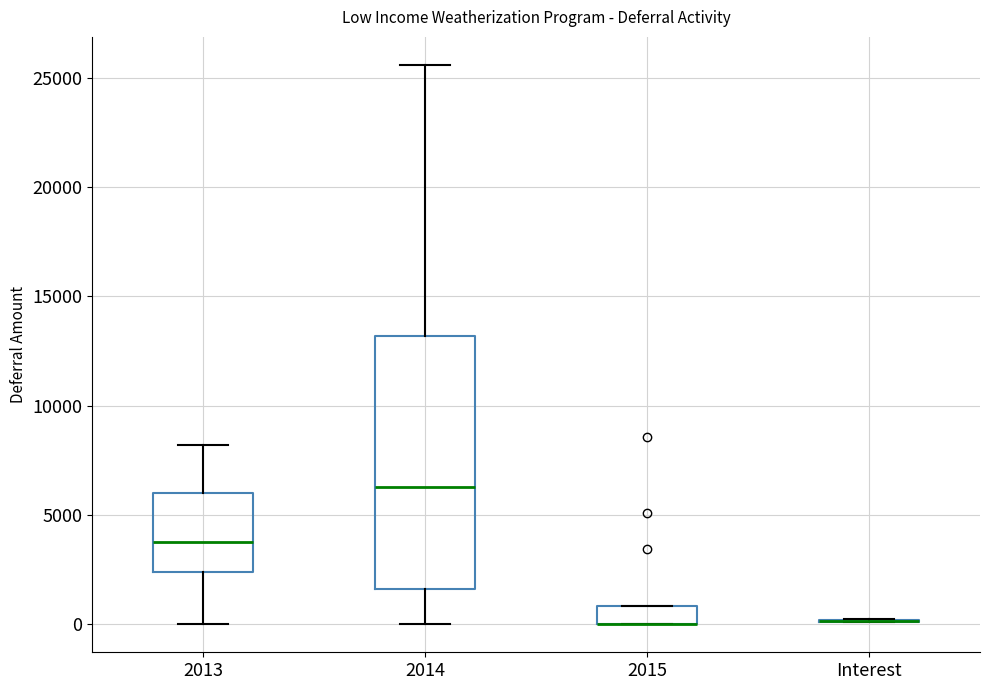

Where is the lower edge of the box for 2013 on the y-axis? The values are not printed on the chart, so give them approximately, as read against the axis.

2500